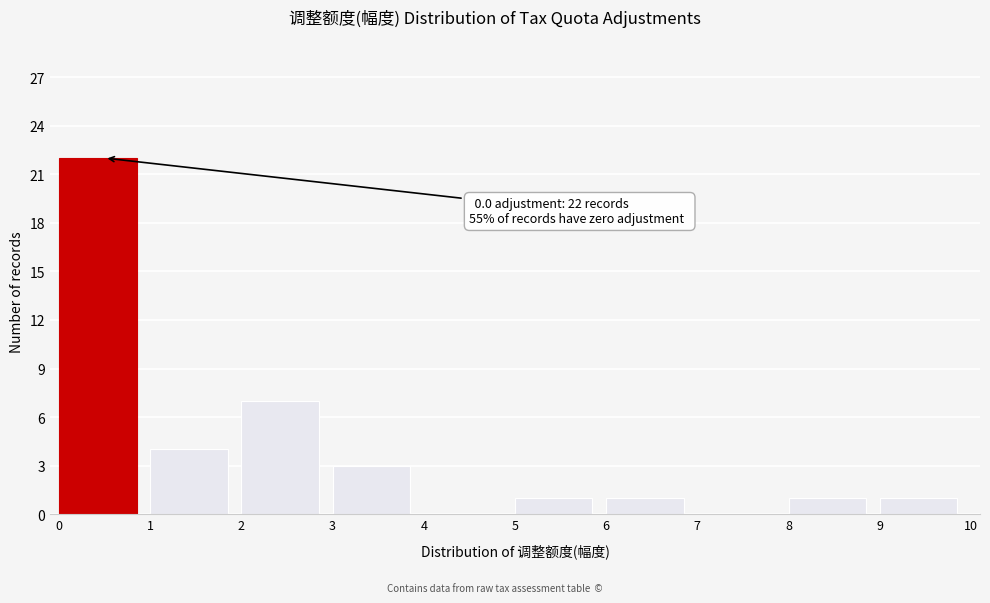

Over which range of the x-axis is the bar tallest?

0 to 1